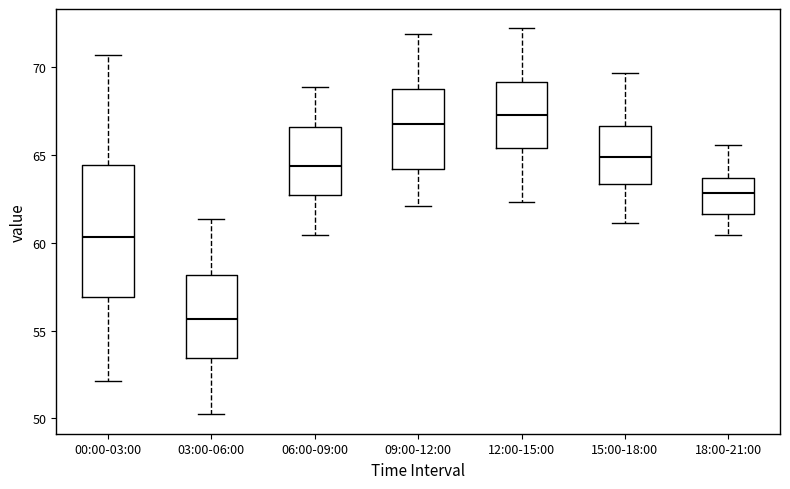

Which box has the lowest median line?

03:00-06:00